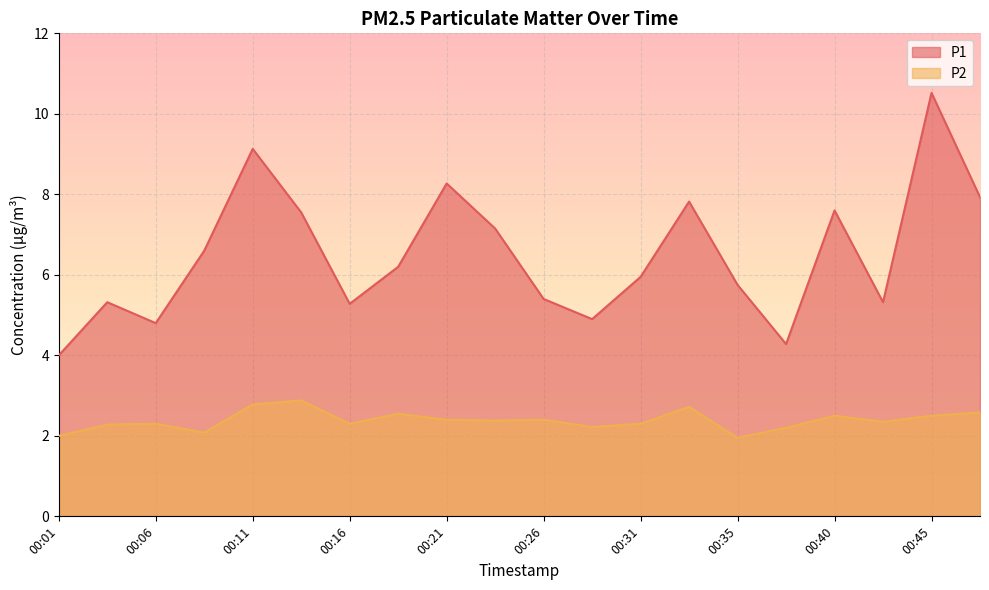

Between 00:13 and 00:33, which series saw the biggest shift?

P1